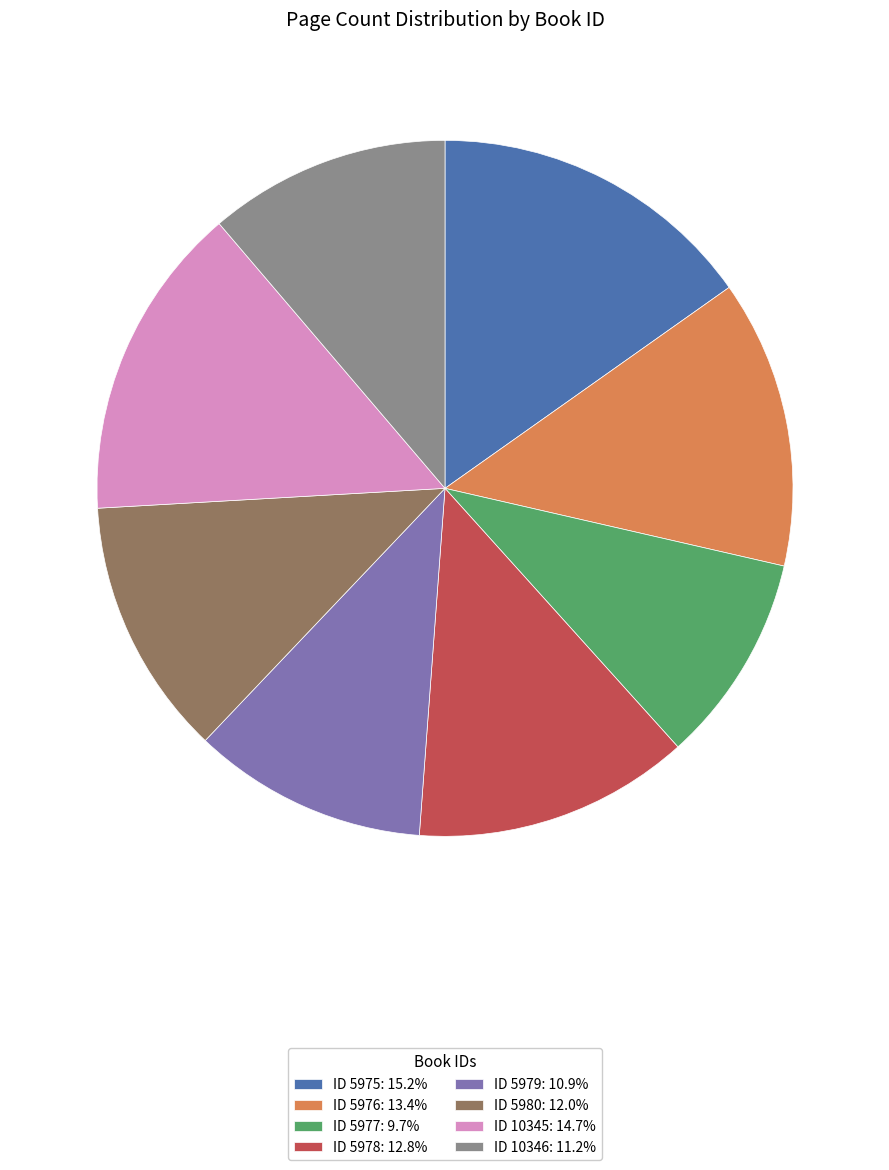

Does ID 10345: 14.7% account for over 50% of the chart?

No